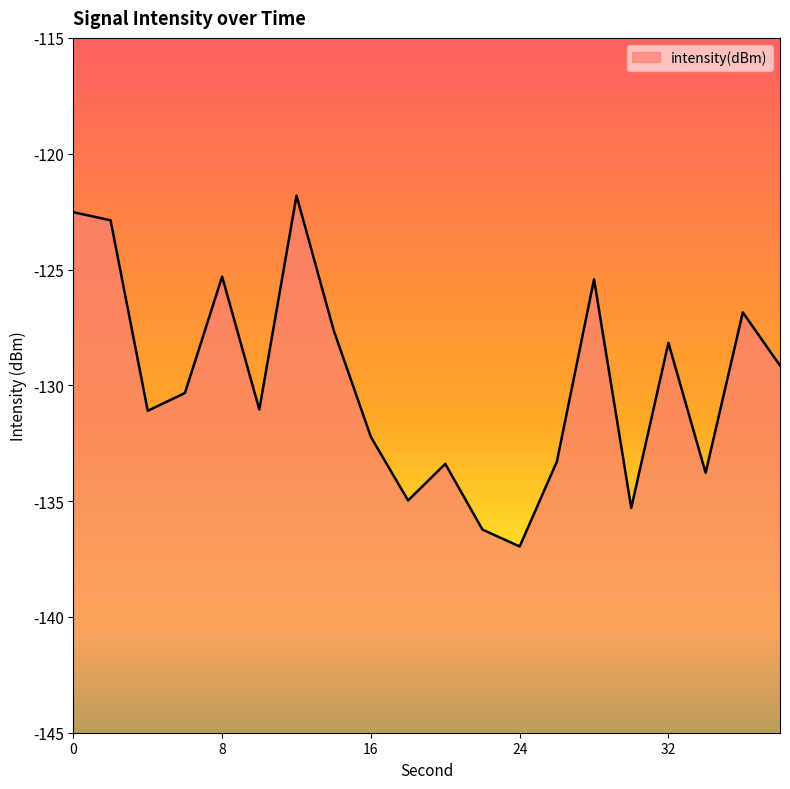

What is the change in value from 14 to 30?

-7.7